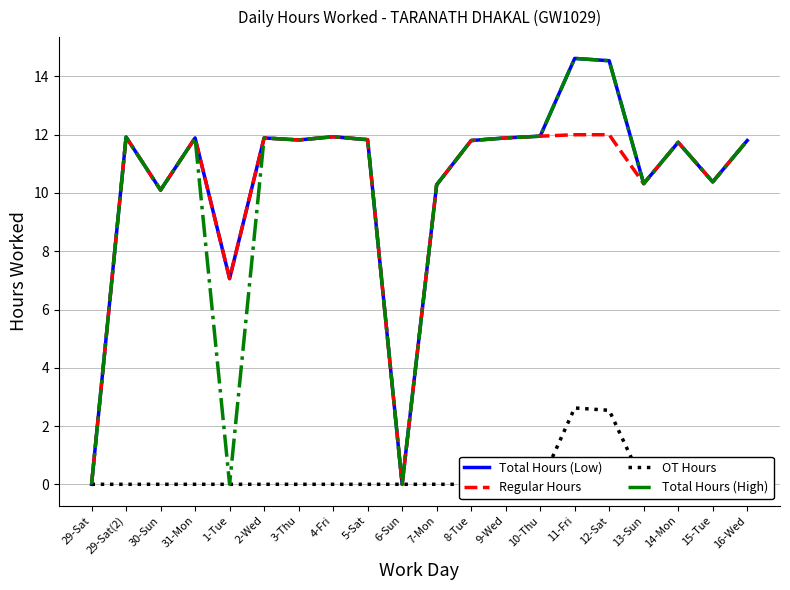

True or false: Total Hours (Low) has a value of -9.1 at 6-Sun.

False